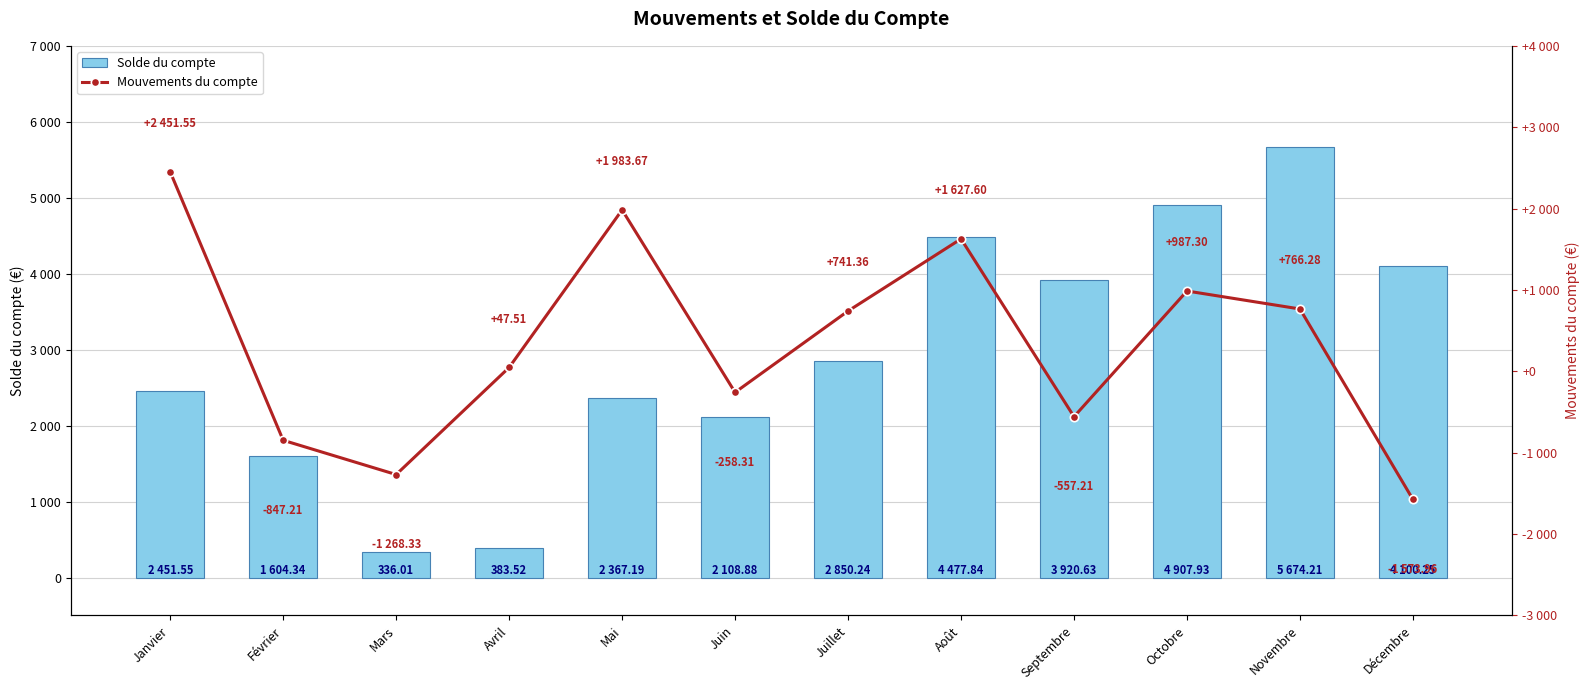

At which label does Mouvements du compte reach its peak?

Janvier